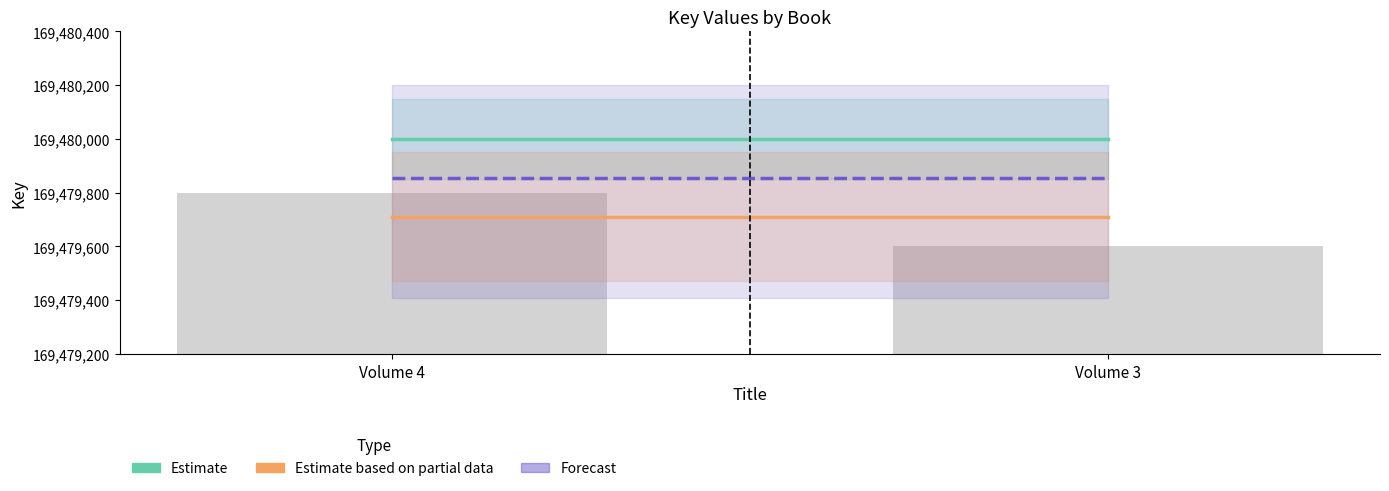

What is the value of the 2nd bar from the left?

169479600